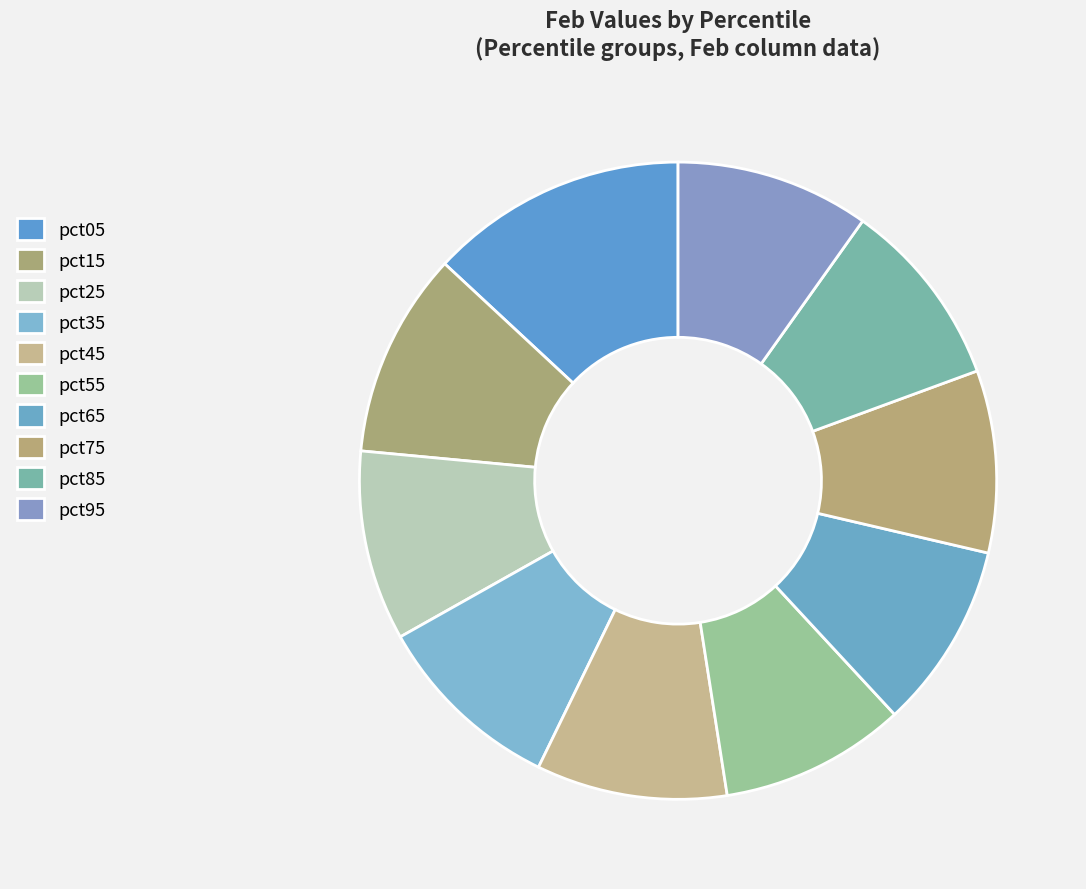

The pct45 slice represents 10% of the pie. True or false?

True